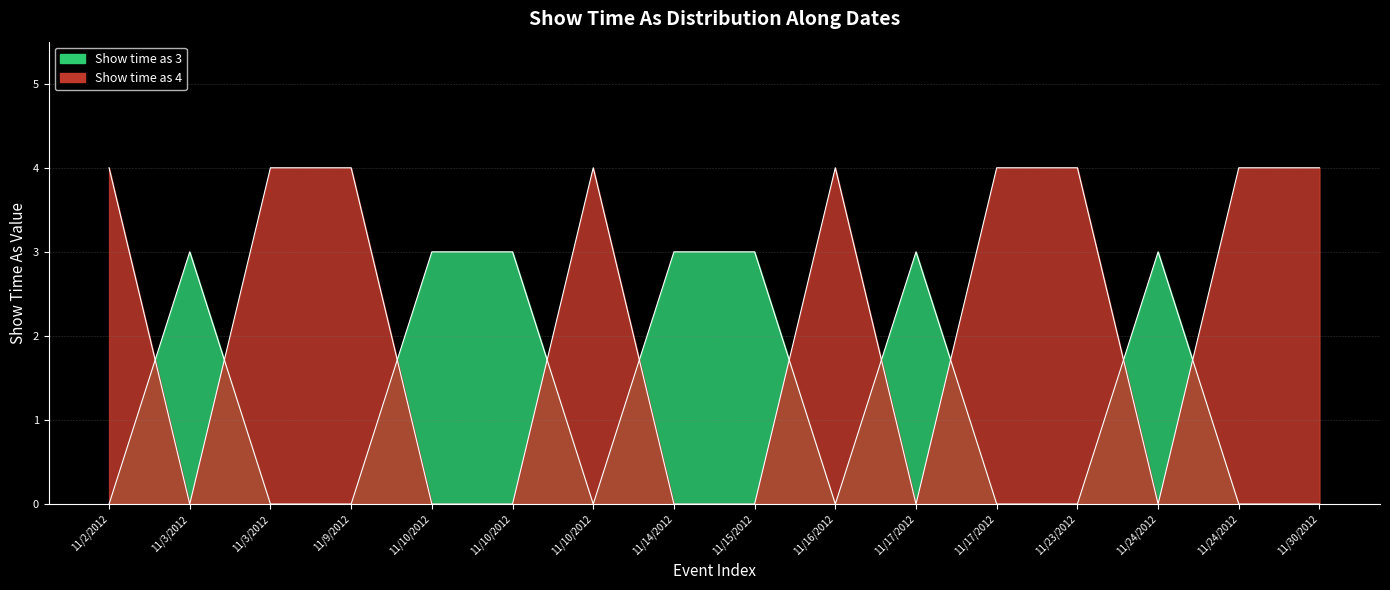

Reading left to right, transcribe all the data shown in this chart.

11/2/2012=0	11/3/2012=3	11/3/2012=0	11/9/2012=0	11/10/2012=3	11/10/2012=3	11/10/2012=0	11/14/2012=3	11/15/2012=3	11/16/2012=0	11/17/2012=3	11/17/2012=0	11/23/2012=0	11/24/2012=3	11/24/2012=0	11/30/2012=0